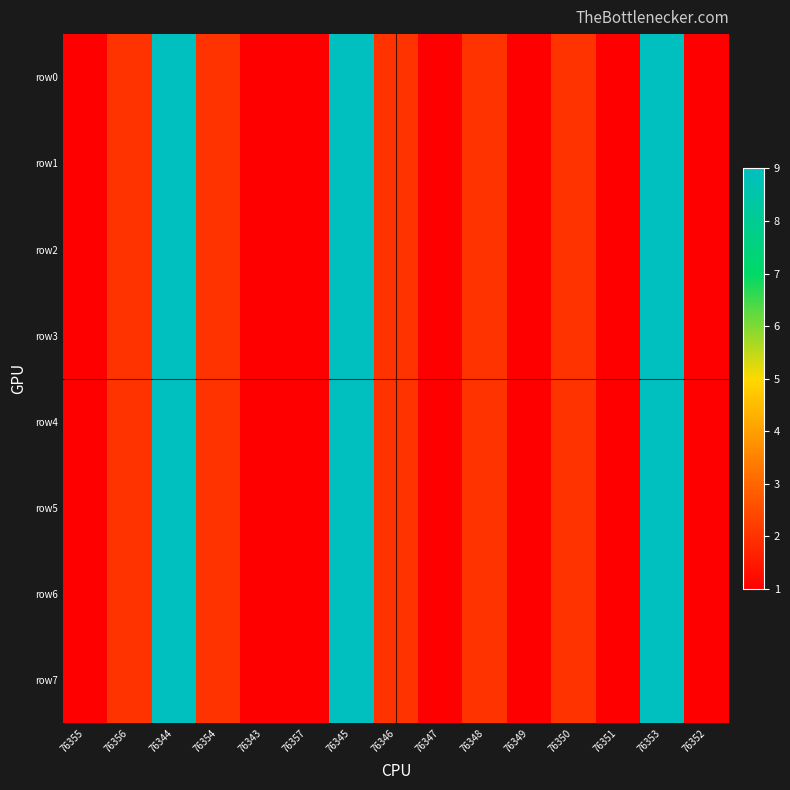

Which series changed the most between 76346 and 76353?

row0